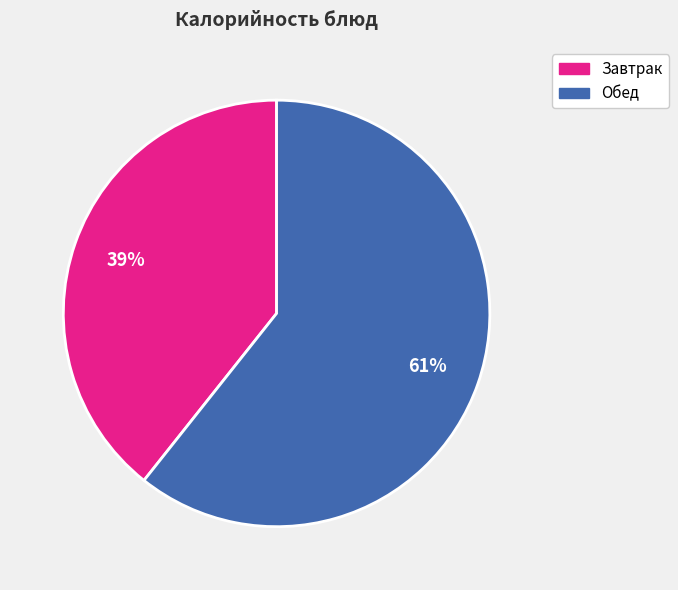

Is there a majority slice in this chart?

Yes